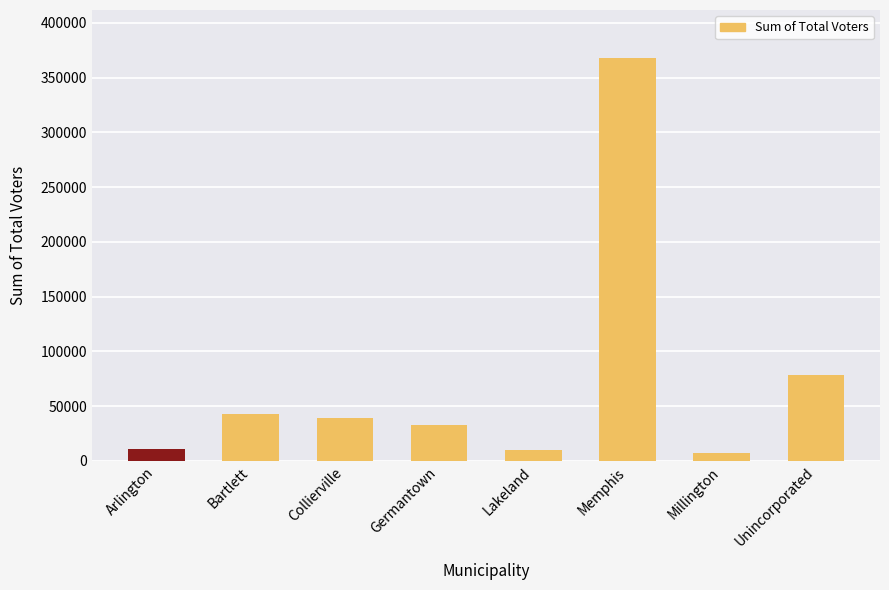

At which label does the data first exceed 39190?

Bartlett